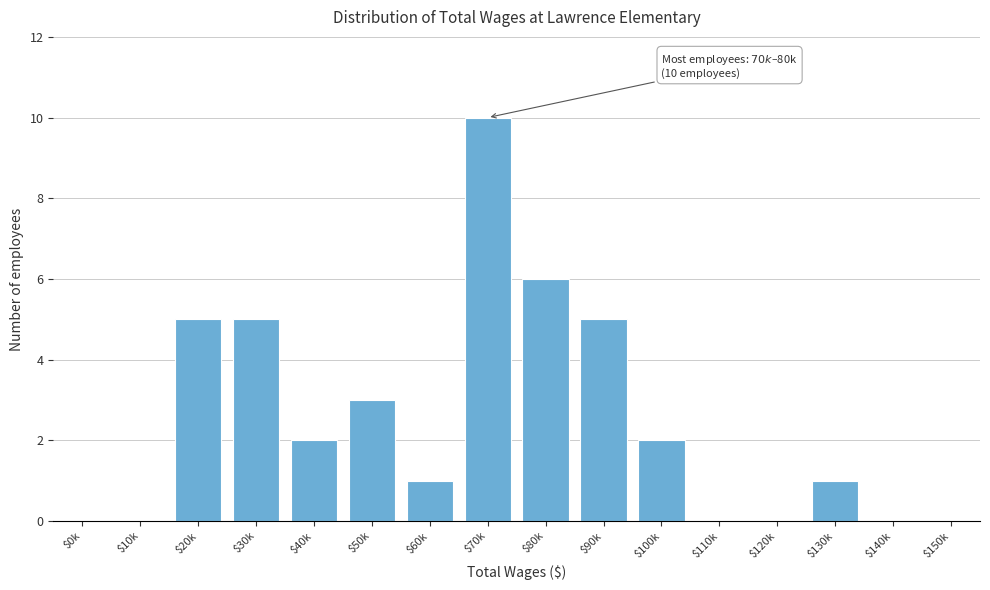

Is it true that the value at $30k is 5?

True